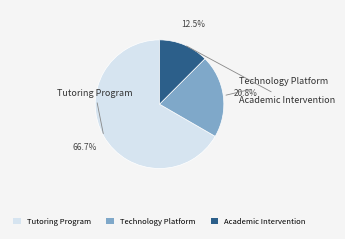

What portion of the pie excludes Technology Platform?

79.2%